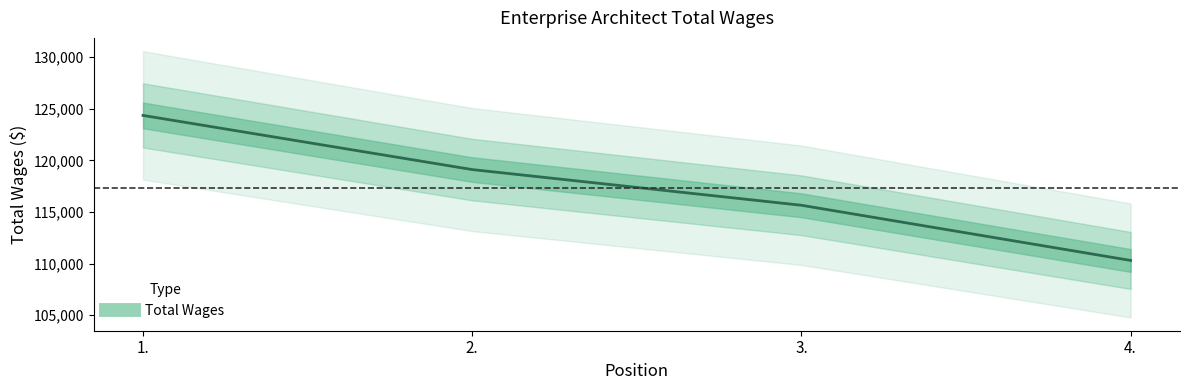

What is the value of the 2nd point from the left?

119103